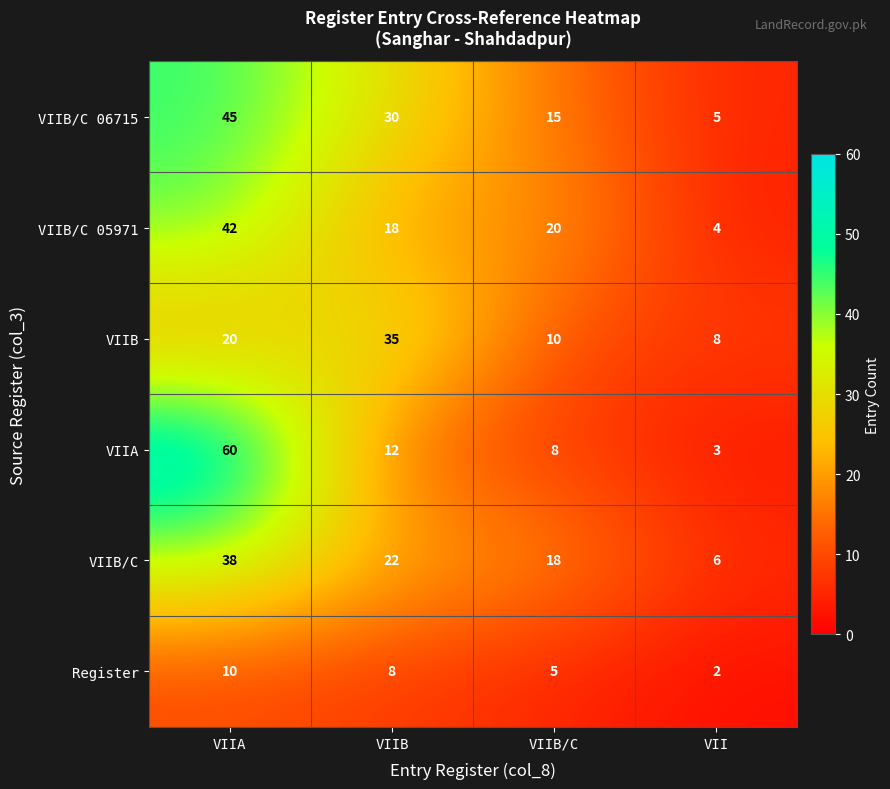

What is the difference between the VIIB/C 05971 values at VIIB and VIIA?

24